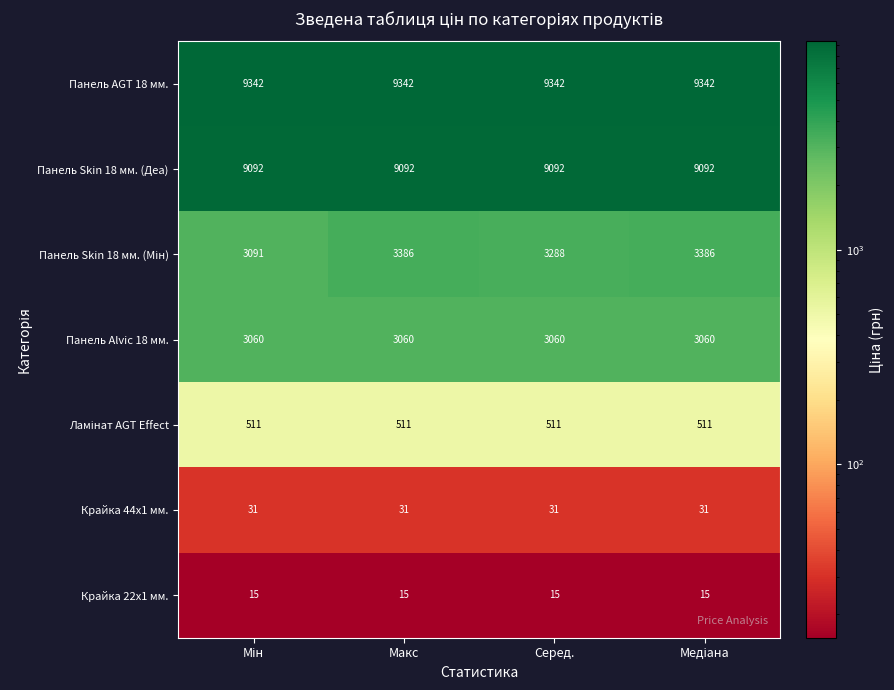

The Панель Alvic 18 мм. series shows 1624 at Макс. True or false?

False